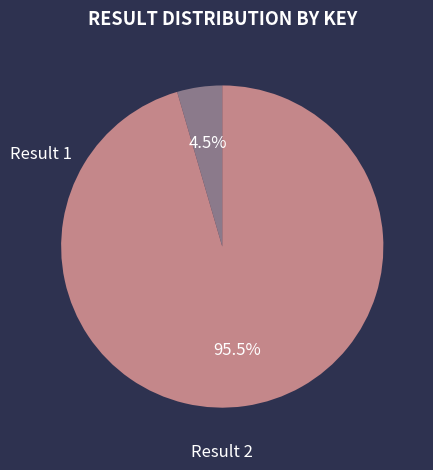

Is there a majority slice in this chart?

Yes